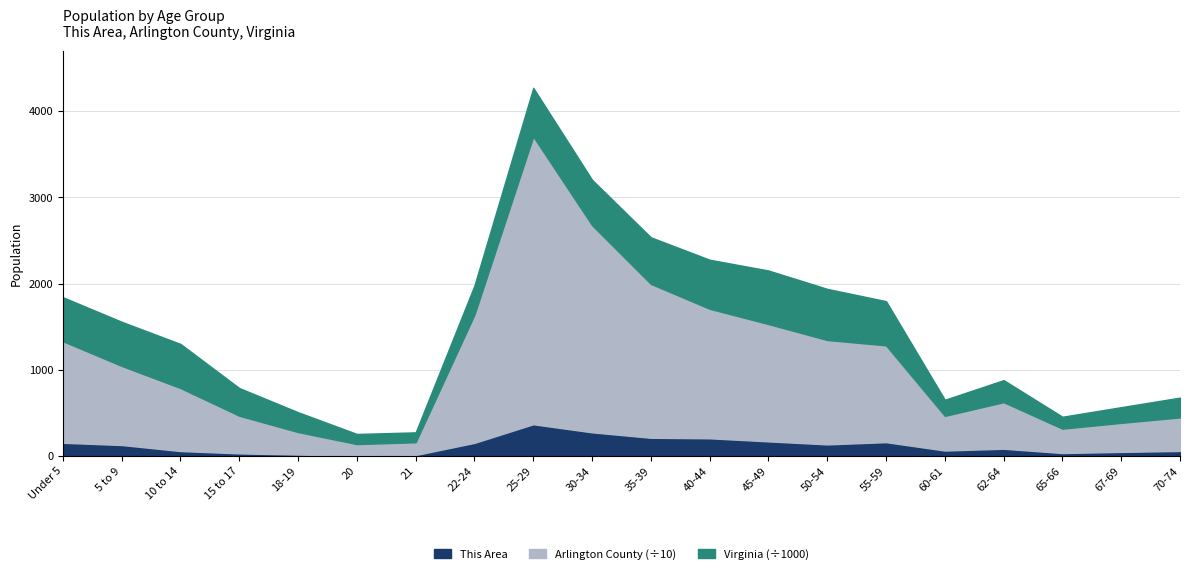

True or false: Virginia and This Area intersect in this chart.

False